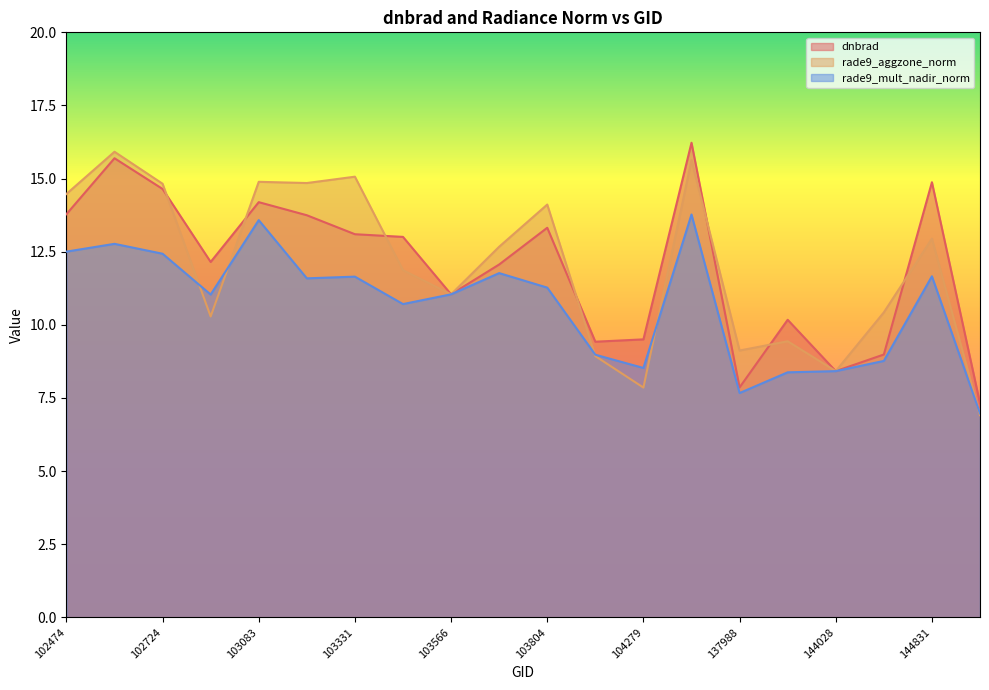

Reading left to right, transcribe all the data shown in this chart.

dnbrad: 102474=13.8	102595=15.7	102724=14.6	102965=12.2	103083=14.2	103202=13.7	103331=13.1	103448=13.0	103566=11.0	103686=12.1	103804=13.3	104163=9.4	104279=9.5	105564=16.2	137988=7.9	143835=10.2	144028=8.4	144221=9.0	144831=14.9	145028=7.3
rade9_aggzone_norm: 102474=14.5	102595=15.9	102724=14.8	102965=10.3	103083=14.9	103202=14.8	103331=15.1	103448=11.9	103566=11.0	103686=12.7	103804=14.1	104163=8.9	104279=7.9	105564=15.6	137988=9.1	143835=9.4	144028=8.4	144221=10.4	144831=12.9	145028=6.9
rade9_mult_nadir_norm: 102474=12.5	102595=12.8	102724=12.4	102965=11.0	103083=13.6	103202=11.6	103331=11.6	103448=10.7	103566=11.0	103686=11.8	103804=11.3	104163=9.0	104279=8.5	105564=13.8	137988=7.7	143835=8.4	144028=8.4	144221=8.8	144831=11.7	145028=7.0